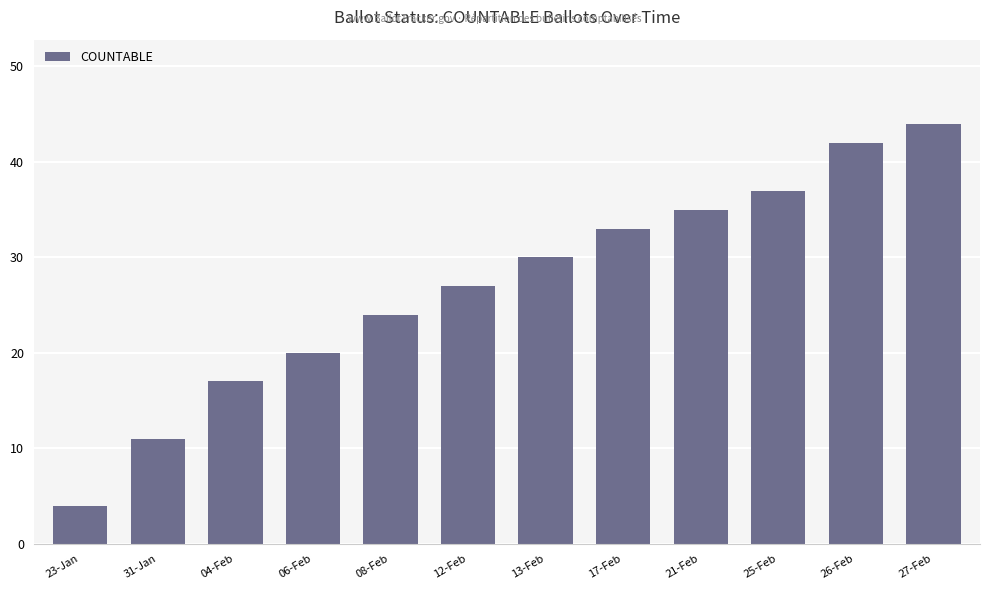

What is the label of the 8th bar from the right?

08-Feb